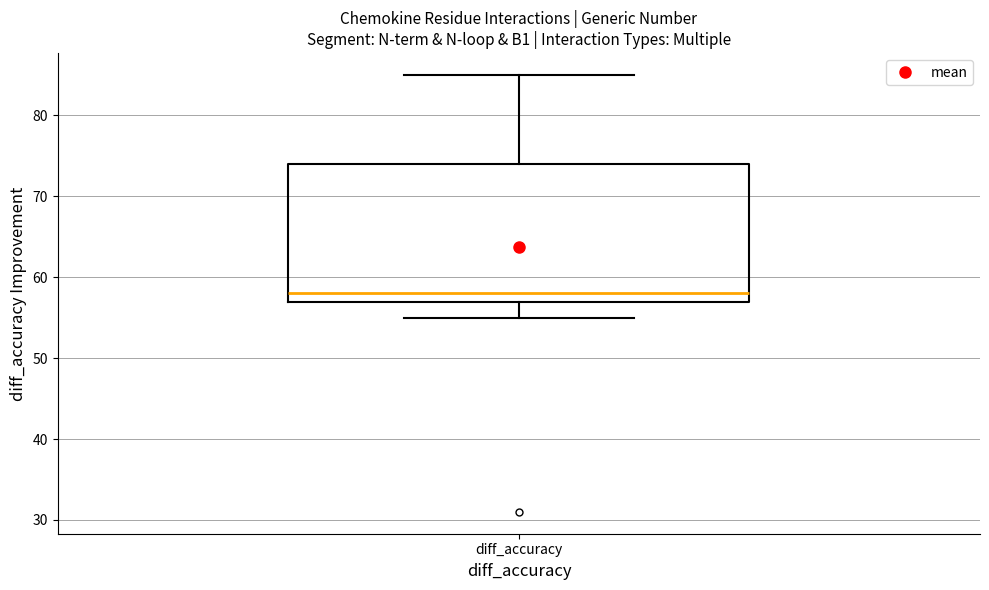

Transcribe this box plot: give where the median line is, the range the box spans, and where the two whiskers end, as read against the y-axis. The values are not printed on the chart, so give them approximately, as read against the axis.

median 58, box 57 to 74, whiskers 55 to 85